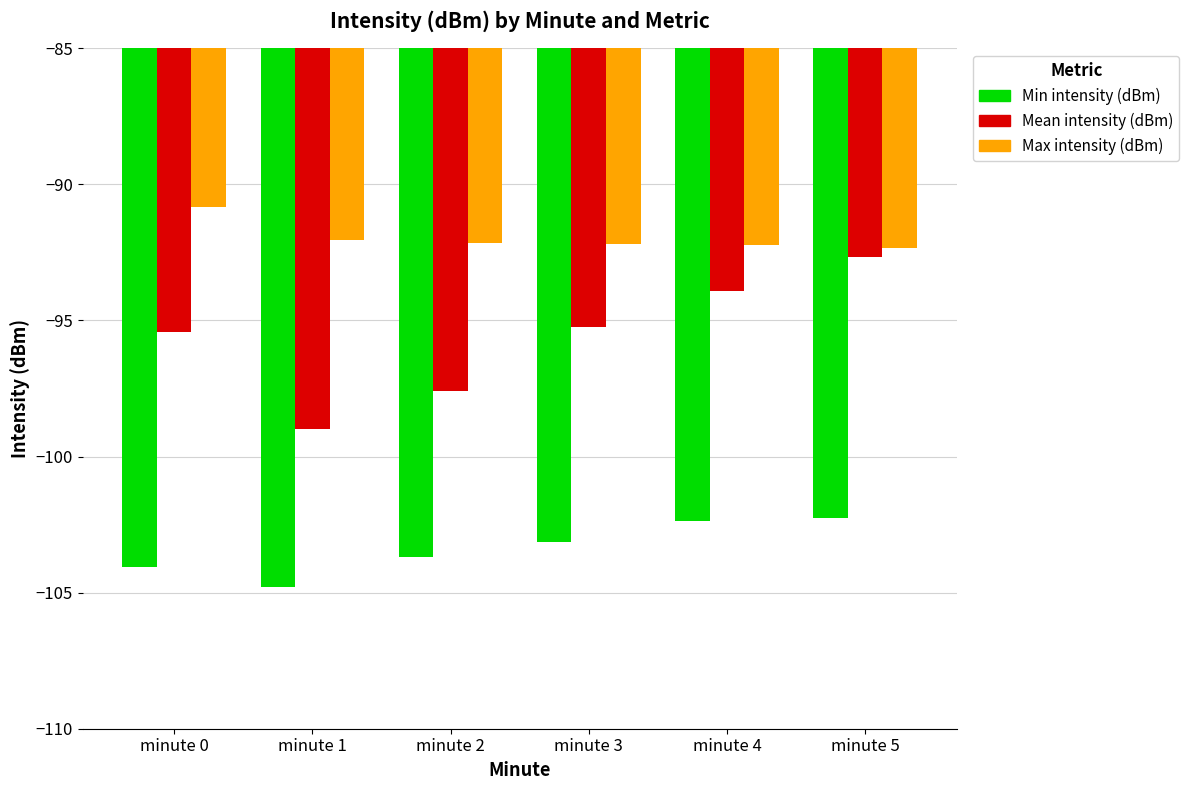

Are the bars horizontal?

No